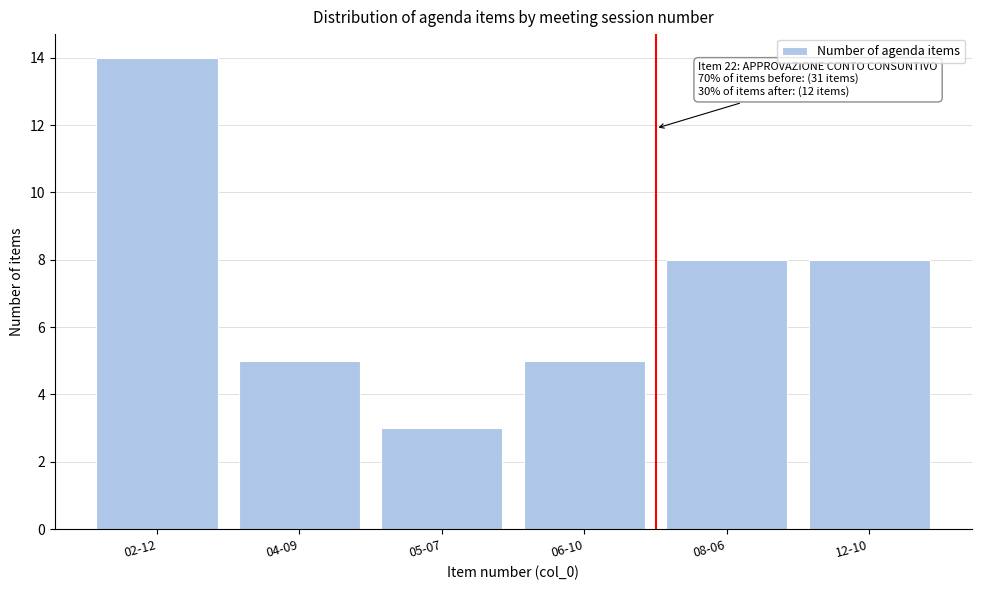

Reading right to left, what are all the values shown in this chart?

12-10=8	08-06=8	06-10=5	05-07=3	04-09=5	02-12=14